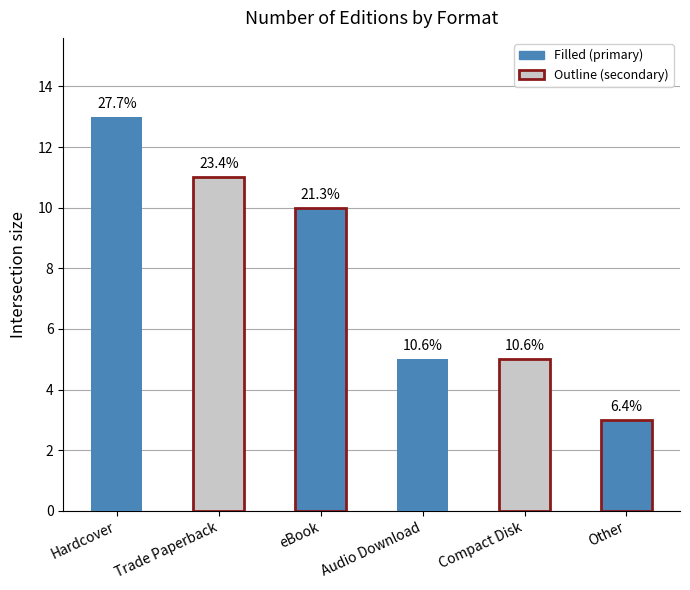

How many values are between 5 and 11?

4